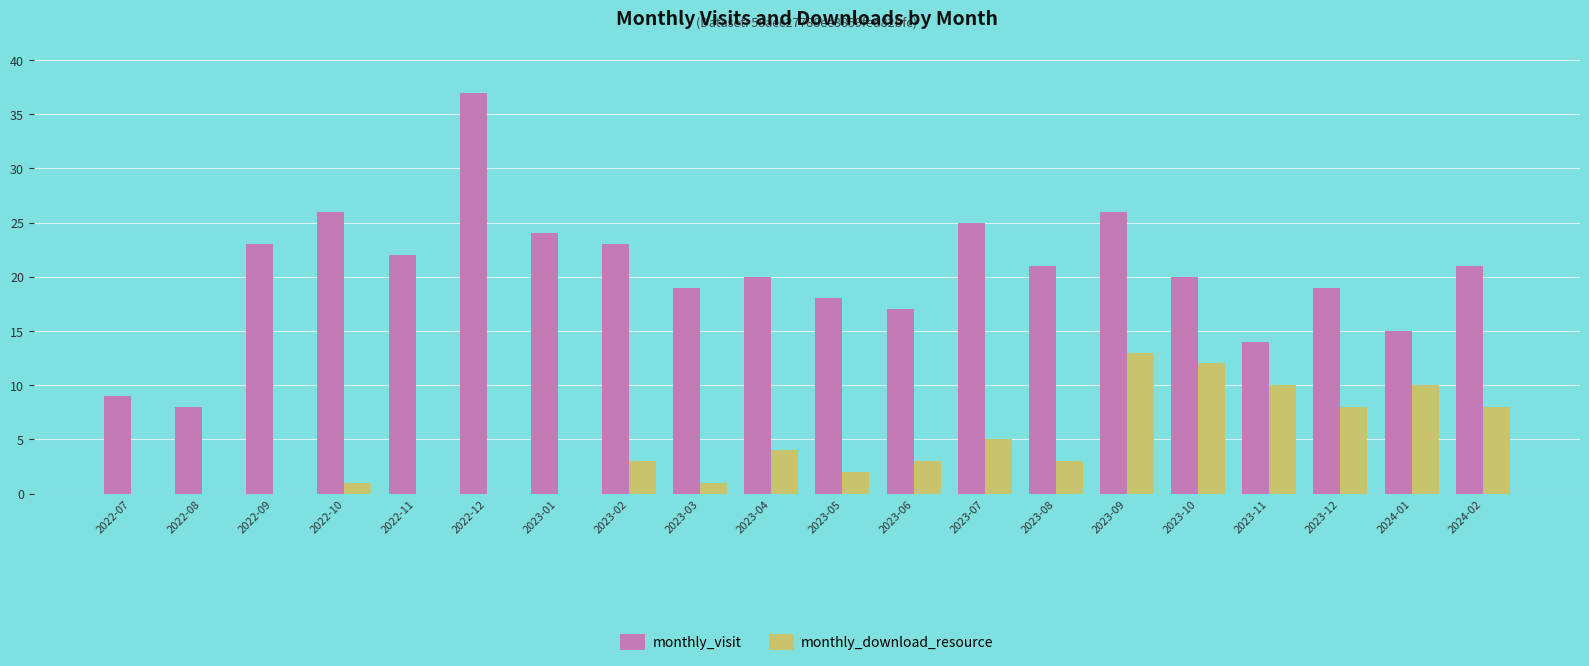

At which category is the sum across all series the highest?

2023-09